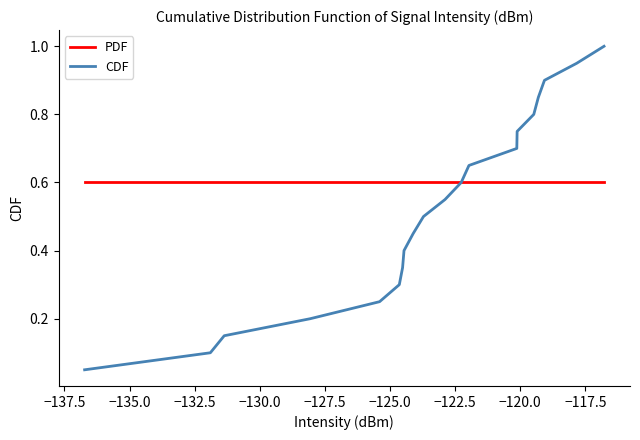

Which series has the largest total across all categories?

PDF